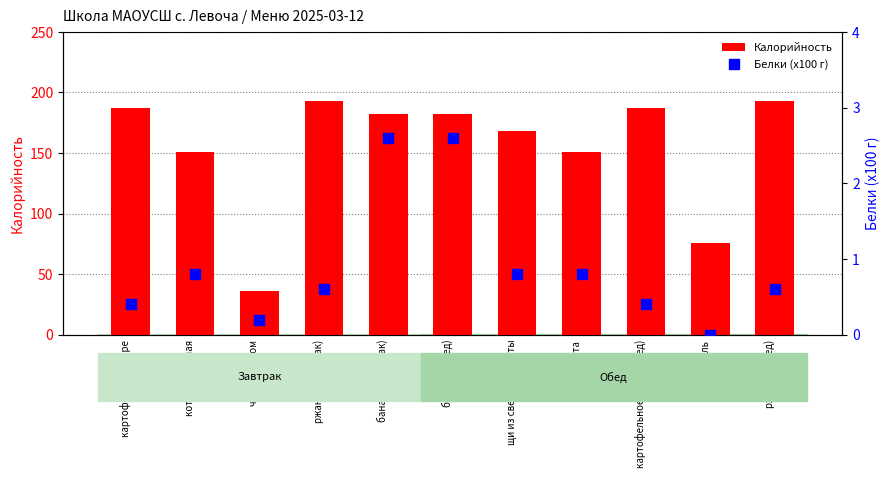

Which series reaches the maximum Y coordinate?

Калорийность